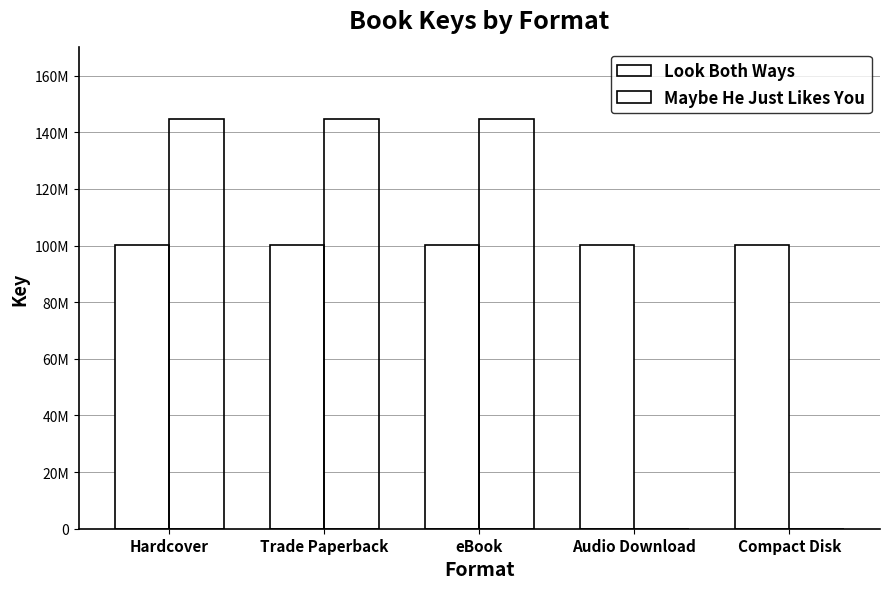

What is the label of the 5th bar from the right?

Hardcover